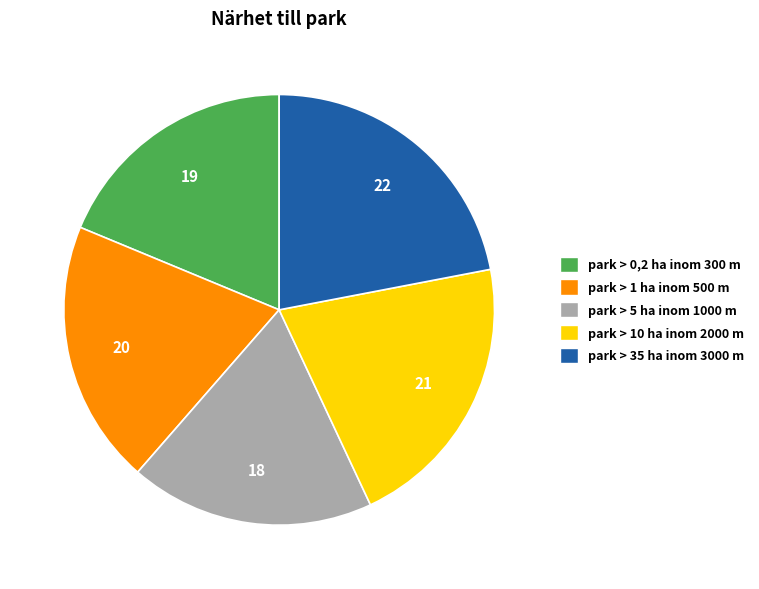

What is the ratio of the value at park > 0,2 ha inom 300 m to the value at park > 5 ha inom 1000 m?

1.0